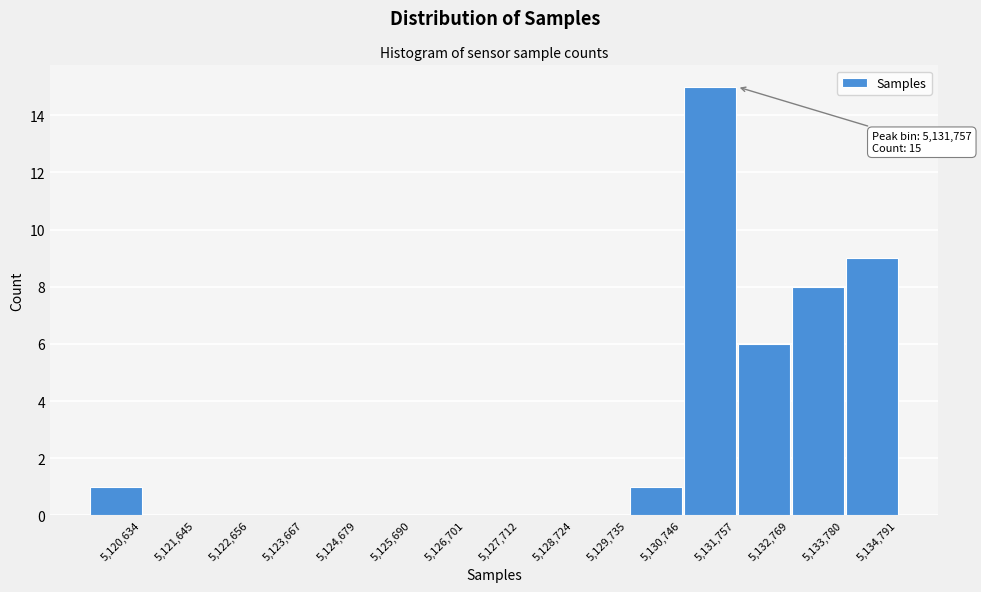

Reading left to right, transcribe all the data shown in this chart.

5,120,634=1	5,121,645=0	5,122,656=0	5,123,667=0	5,124,679=0	5,125,690=0	5,126,701=0	5,127,712=0	5,128,724=0	5,129,735=0	5,130,746=1	5,131,757=15	5,132,769=6	5,133,780=8	5,134,791=9